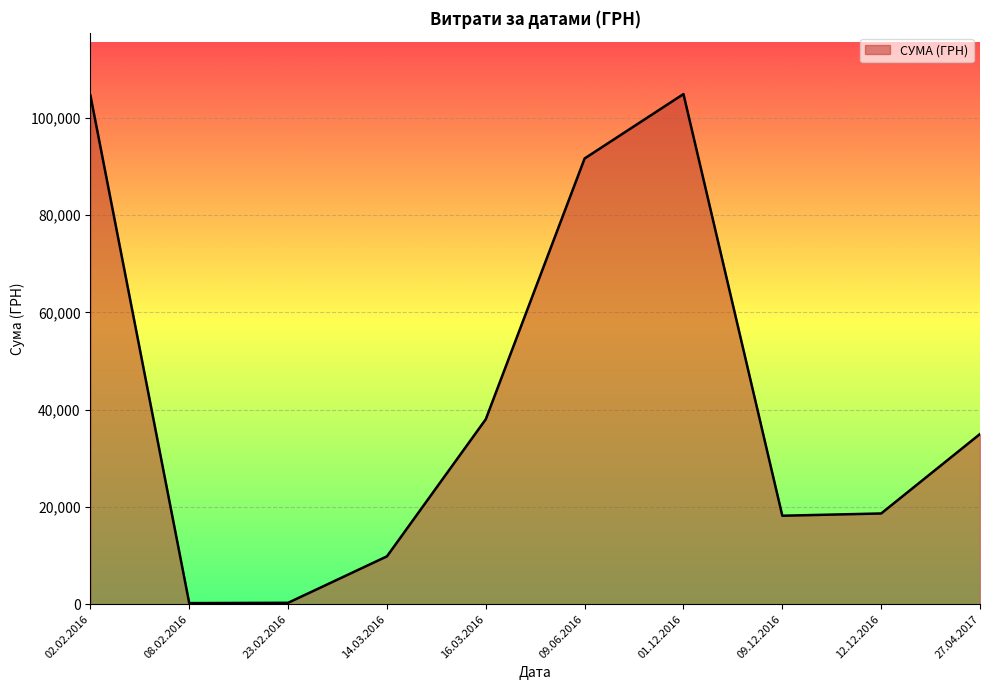

What is the average value?

42146.0